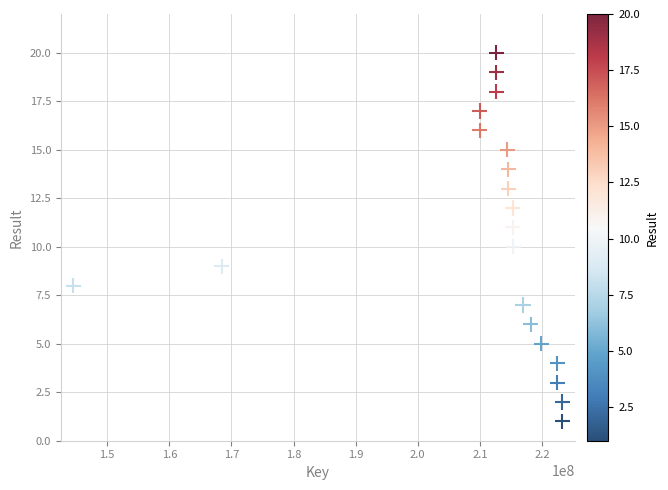

What is the range of X values (max minus min)?

78758058